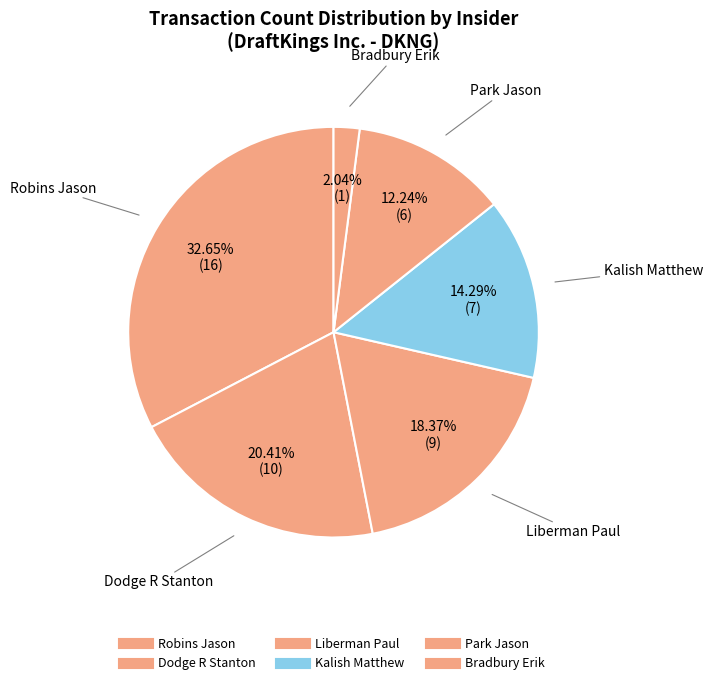

To the nearest percent, what is the average slice percentage?

17%